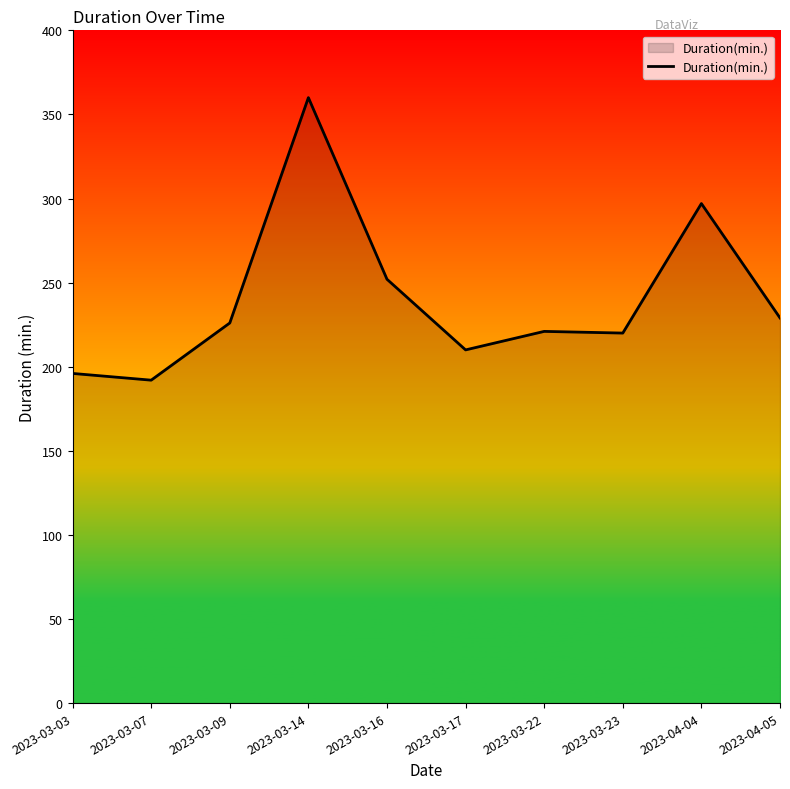

What position from the left is 2023-04-04?

9